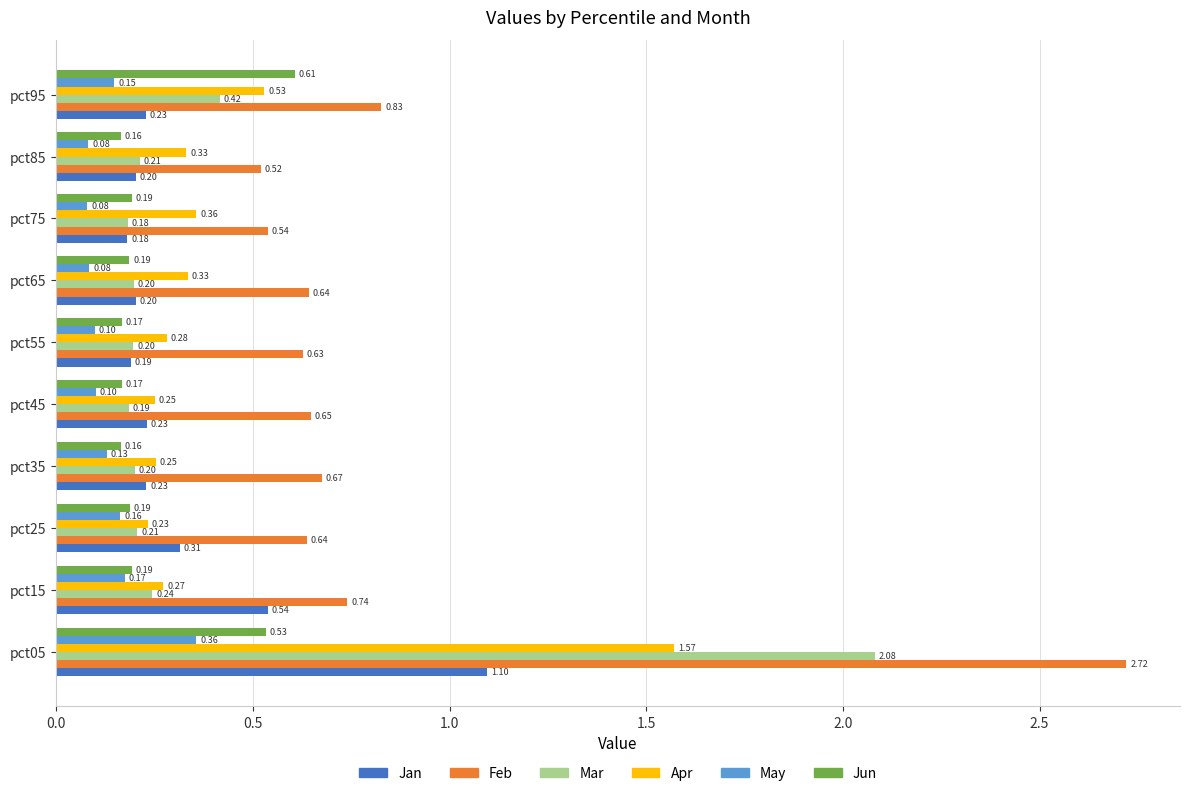

At pct55, list the series in order from largest to smallest.

Feb, Apr, Mar, Jan, Jun, May